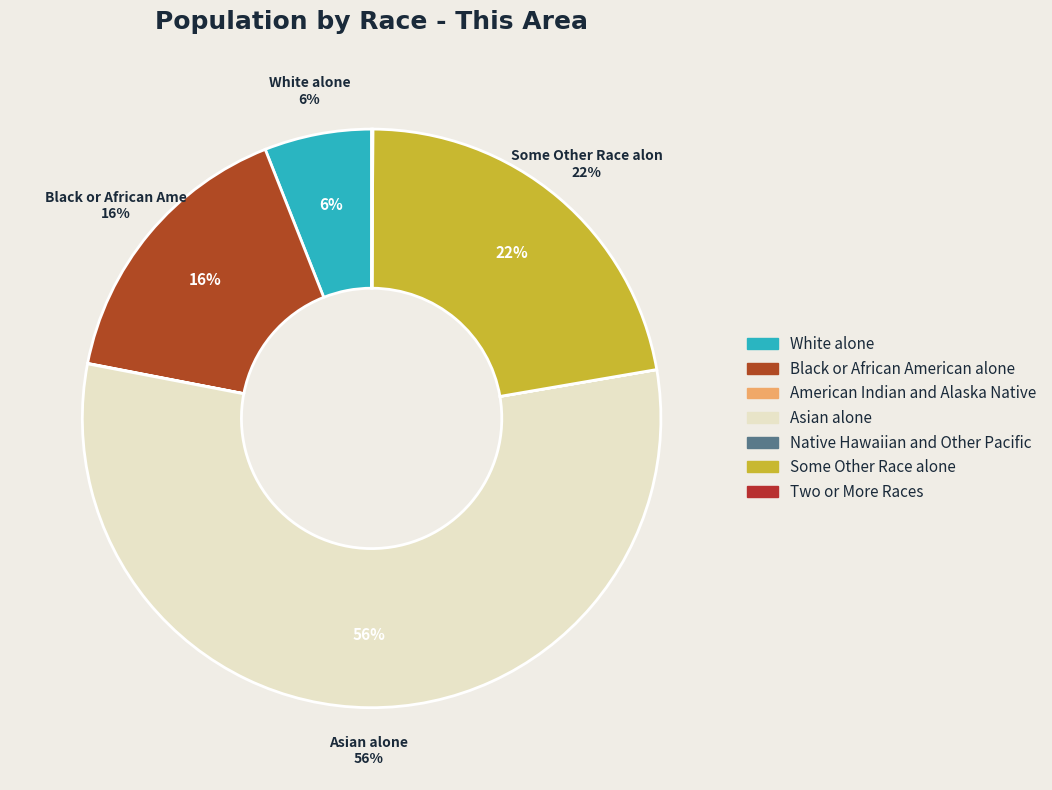

Does American Indian and Alaska Native represent more than half of the total?

No